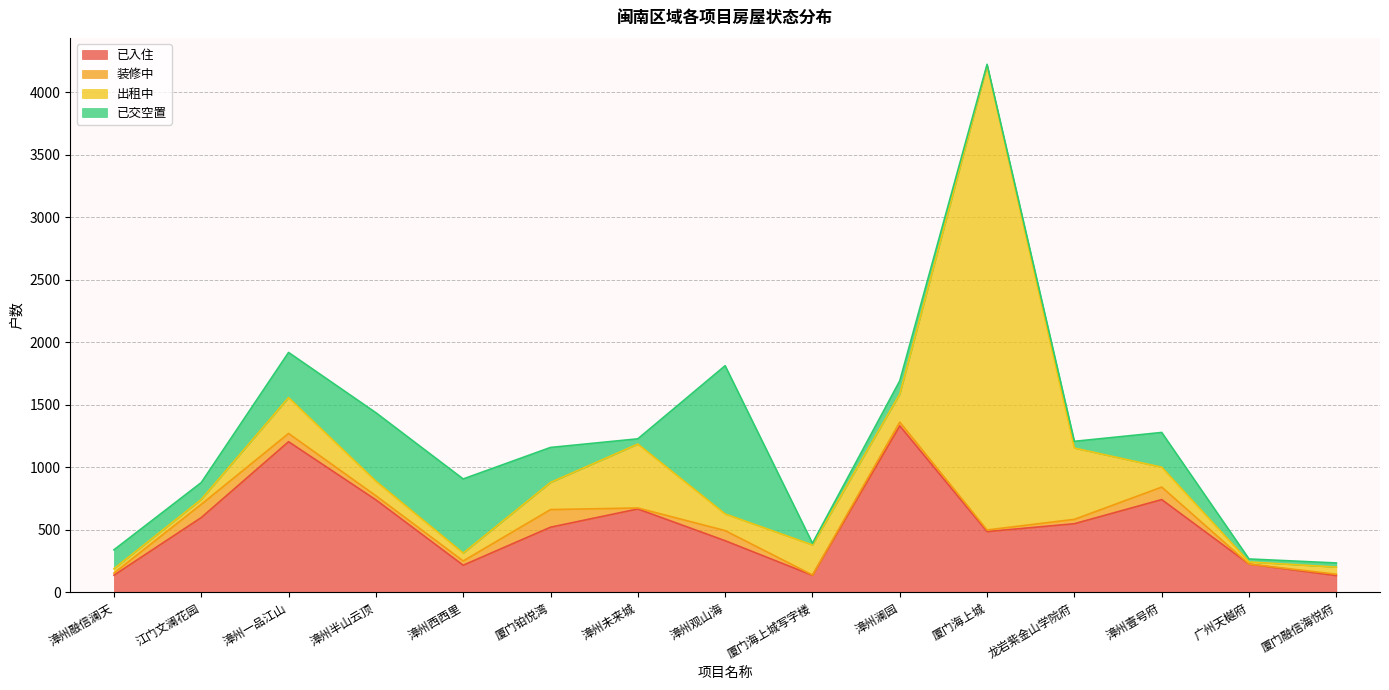

True or false: 出租中 and 已交空置 cross at least once.

True